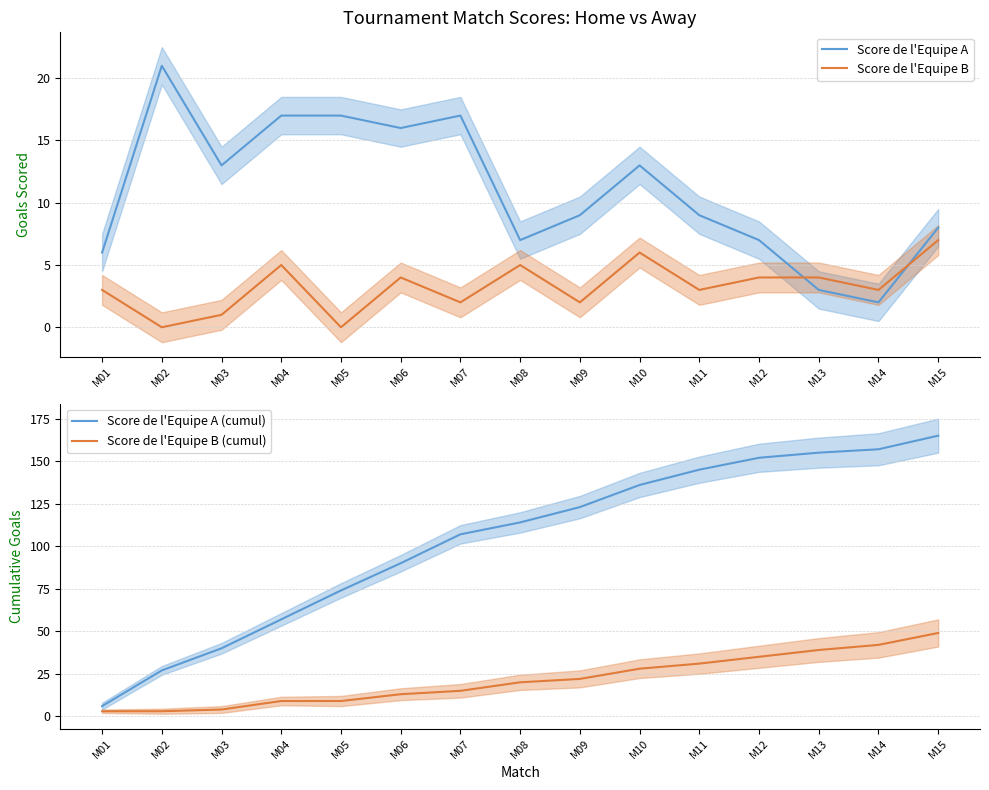

List the labels in order of Score de l'Equipe A value, largest first.

M02, M04, M05, M07, M06, M03, M10, M09, M11, M15, M08, M12, M01, M13, M14